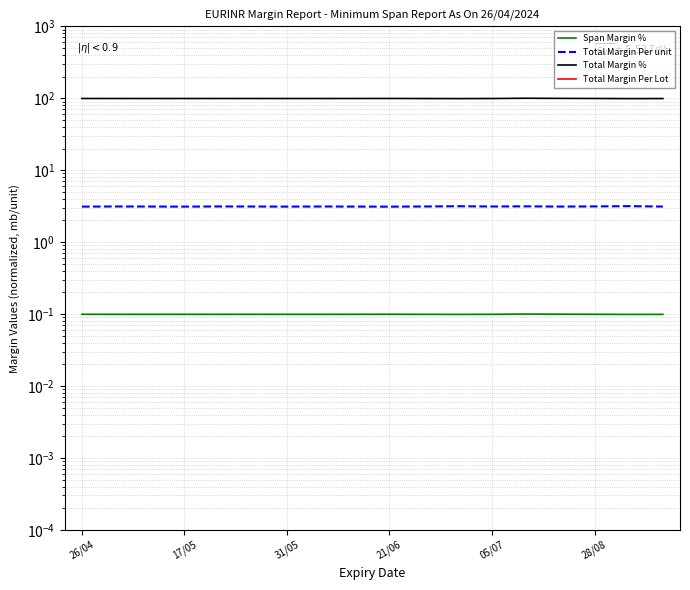

How many interior local valleys does the Span Margin % series have?

5